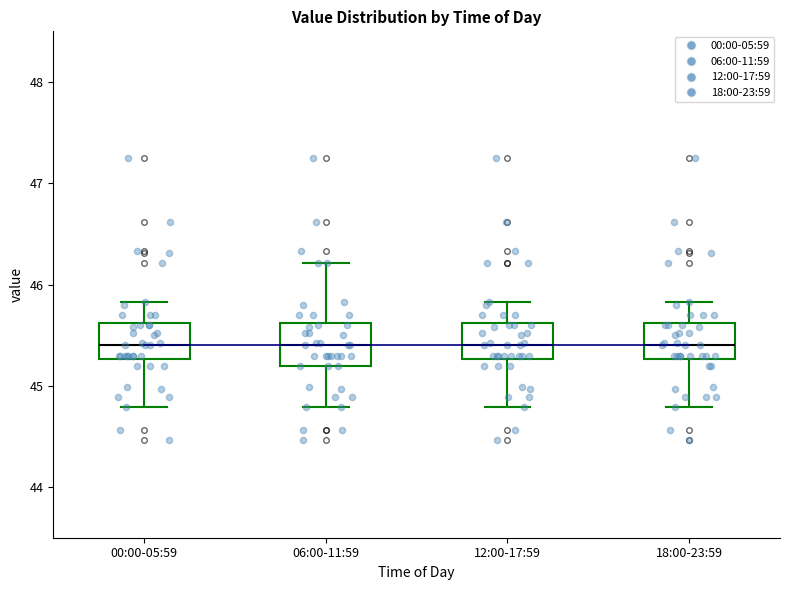

Reading left to right, transcribe this box plot: for each box, give where its median line is, the range the box spans, and where its two whiskers end, as read against the y-axis. The values are not printed on the chart, so give them approximately, as read against the axis.

00:00-05:59: median 45.4, box 45.3 to 45.6, whiskers 44.8 to 45.8
06:00-11:59: median 45.4, box 45.2 to 45.6, whiskers 44.8 to 46.2
12:00-17:59: median 45.4, box 45.3 to 45.6, whiskers 44.8 to 45.8
18:00-23:59: median 45.4, box 45.3 to 45.6, whiskers 44.8 to 45.8